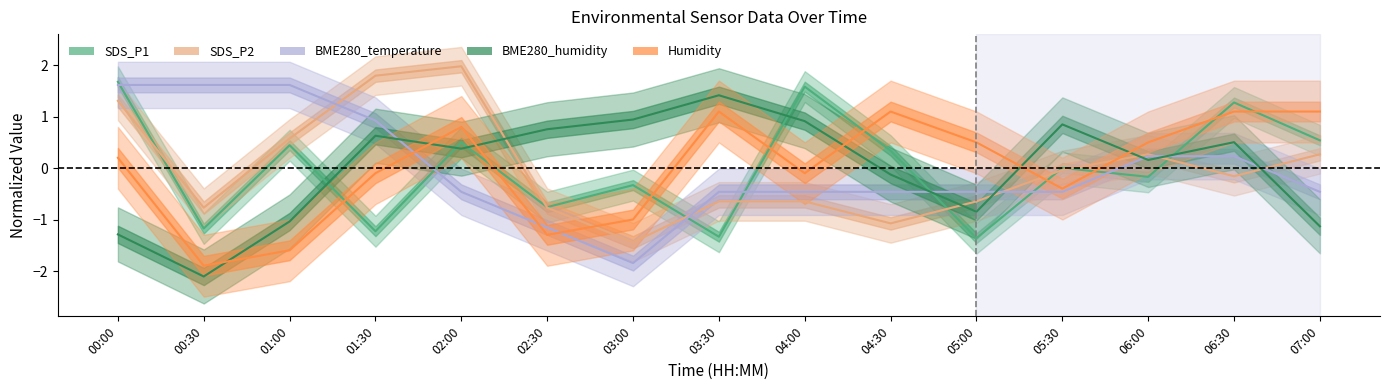

Which label corresponds to the smallest value in the chart?

00:30